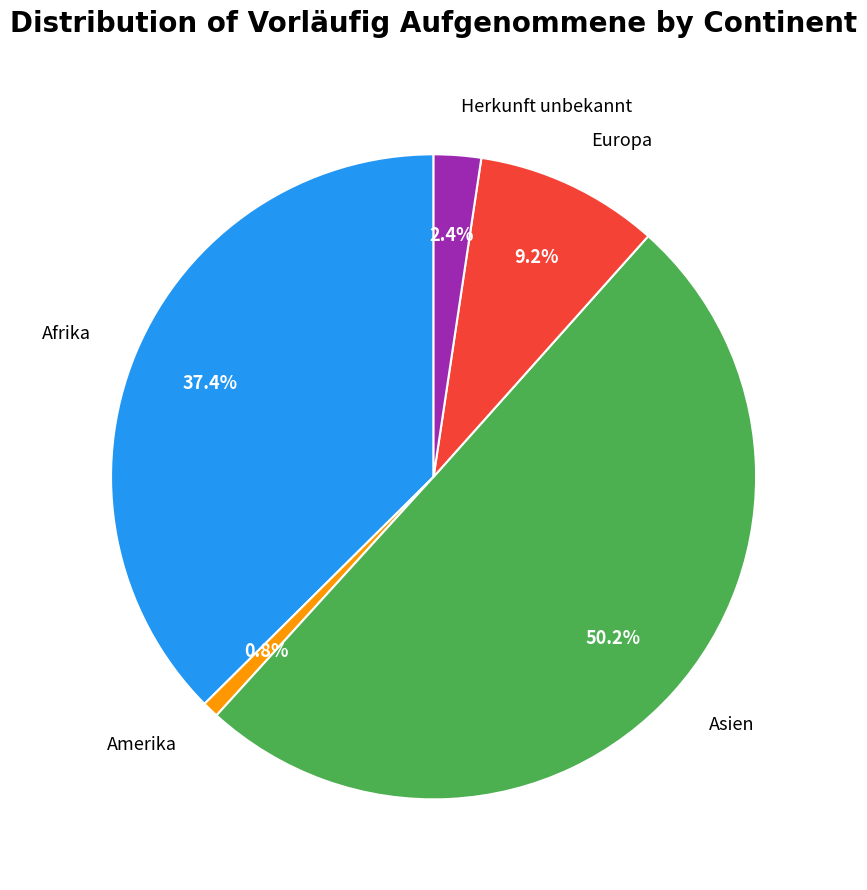

How many slices are in this pie chart?

5